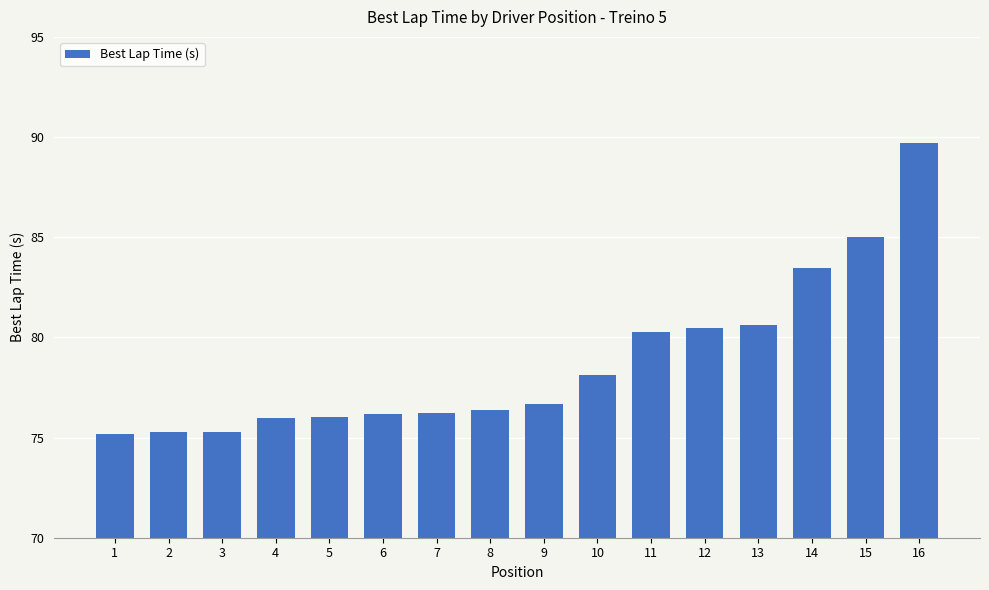

What is the value of the 16th bar from the left?

89.7